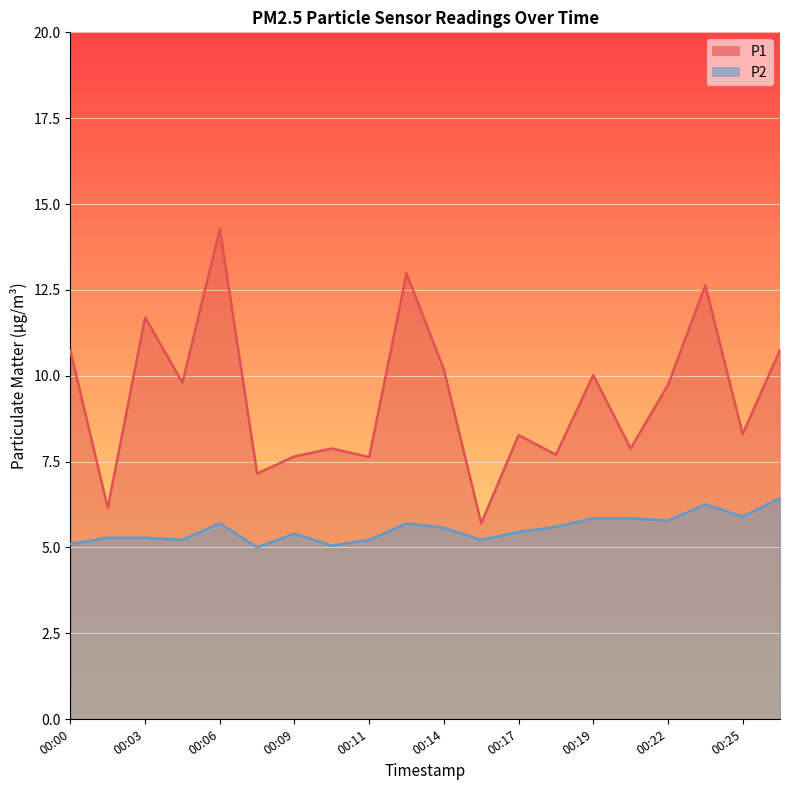

True or false: P1 has more than 0 points higher than both neighbors.

True